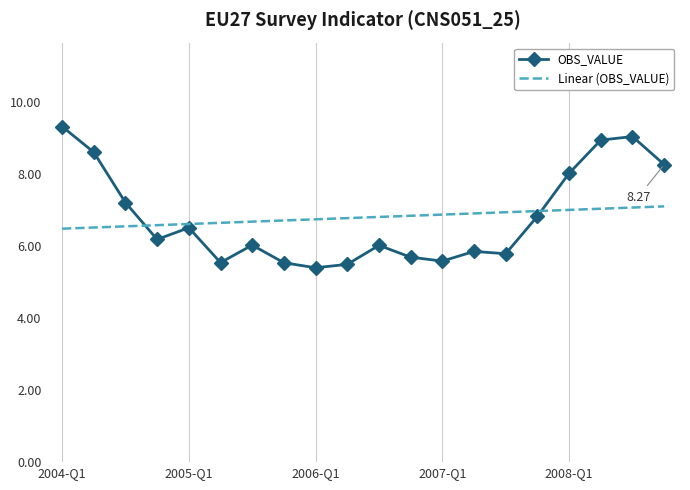

List the series in order of their peak value, lowest first.

Linear (OBS_VALUE), OBS_VALUE